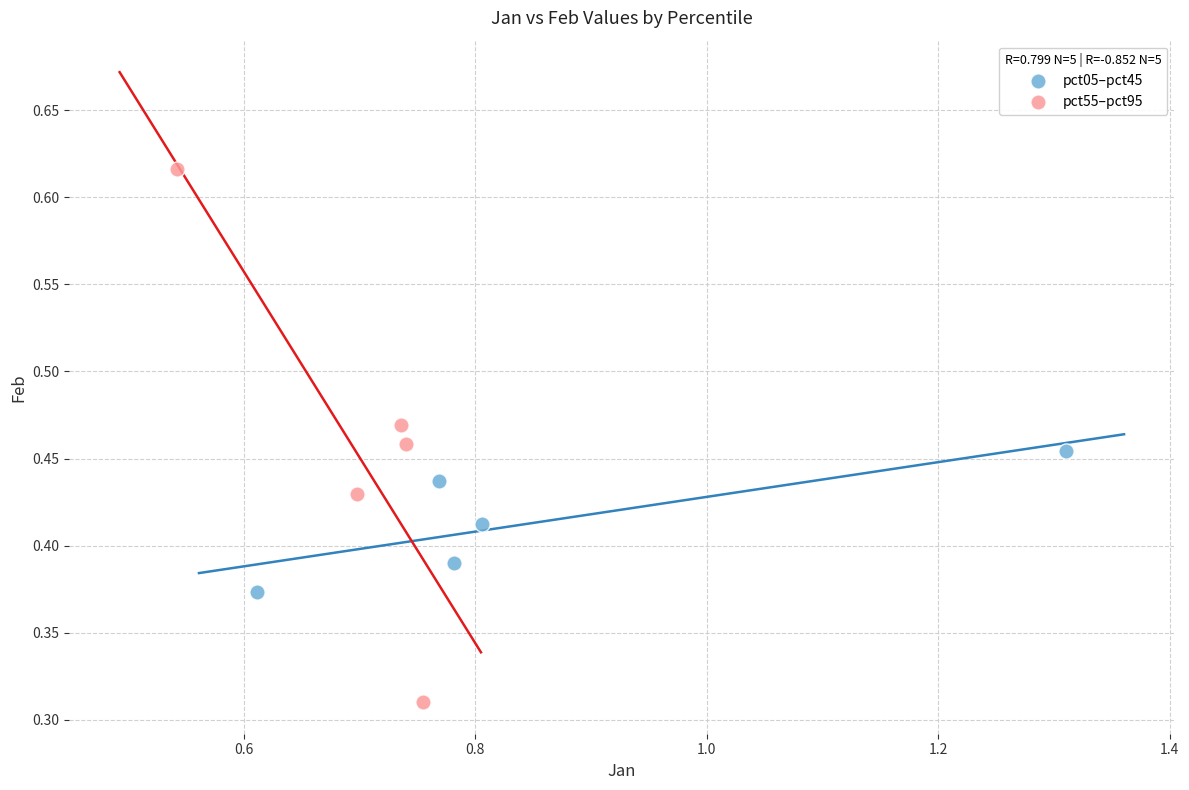

Which series contains the lowest Y value?

pct55–pct95